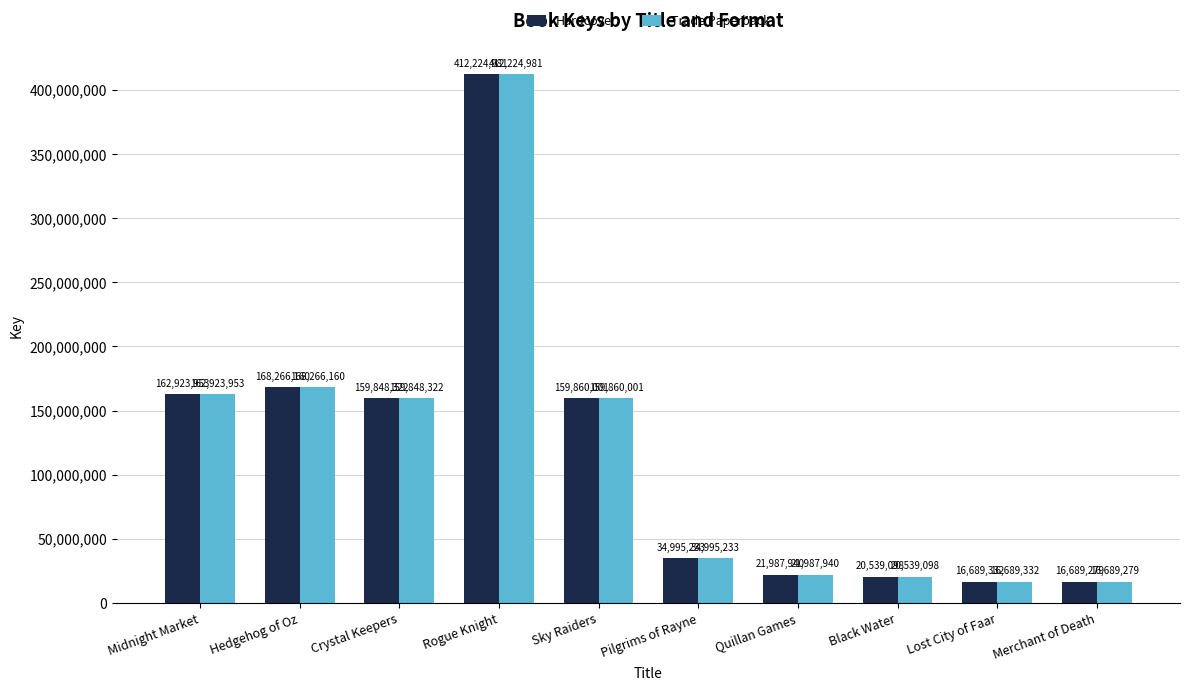

What is the value of the Hardcover bar at the 7th from the left?

21987940